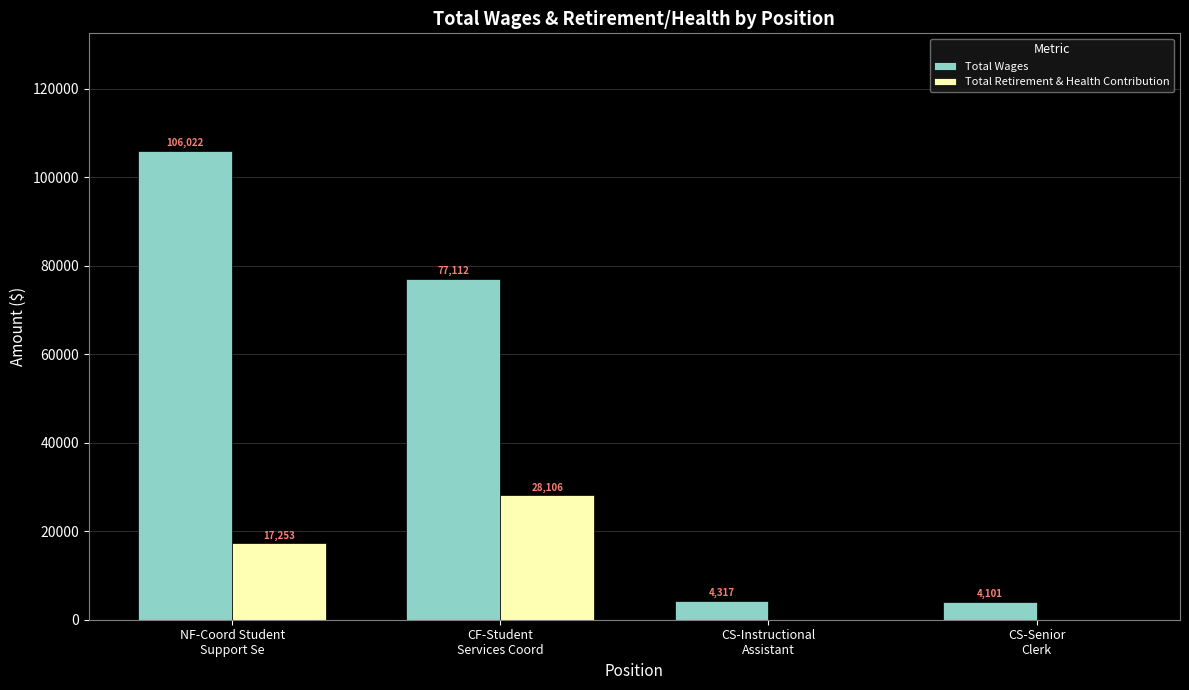

What is the greatest value displayed?

106022